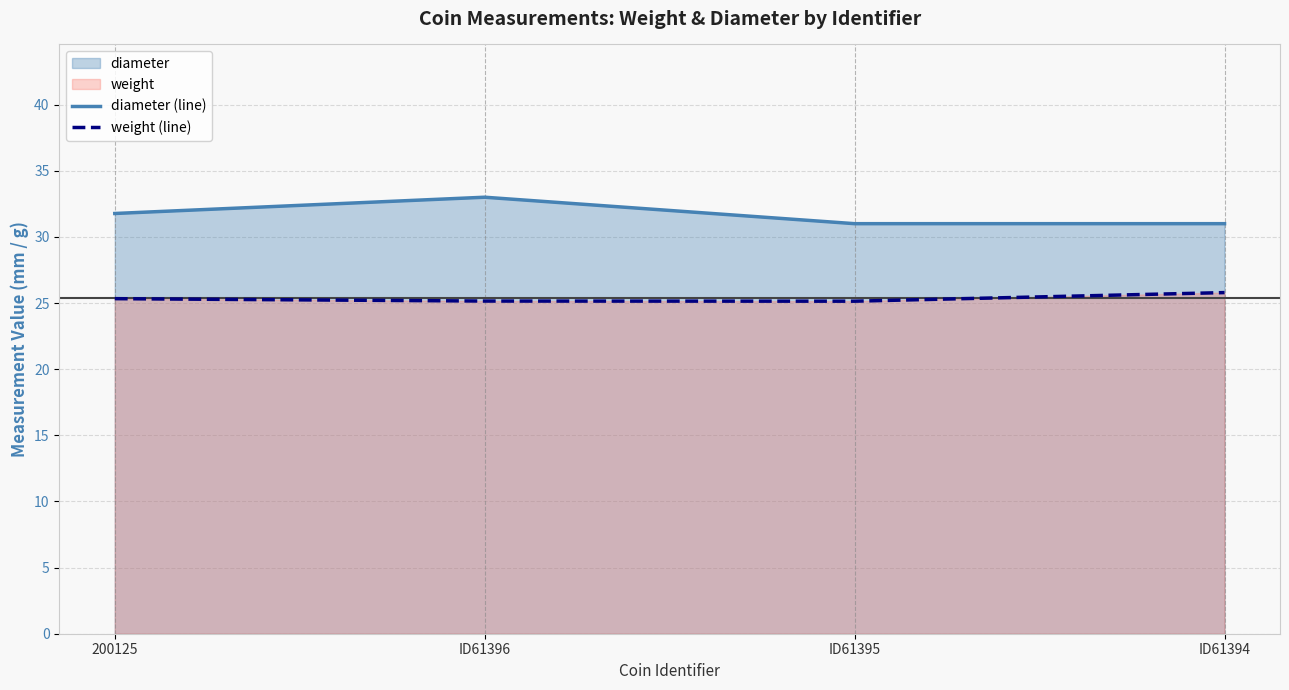

Count the number of data series in this chart.

2